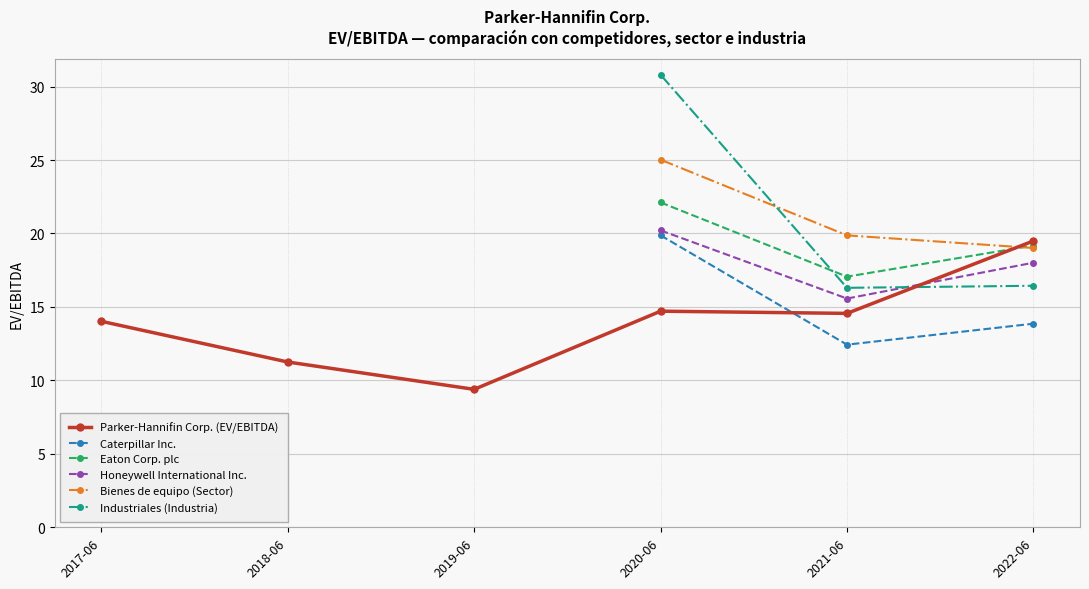

What is the value of the Industriales (Industria) point at the 2nd from the left?

16.3